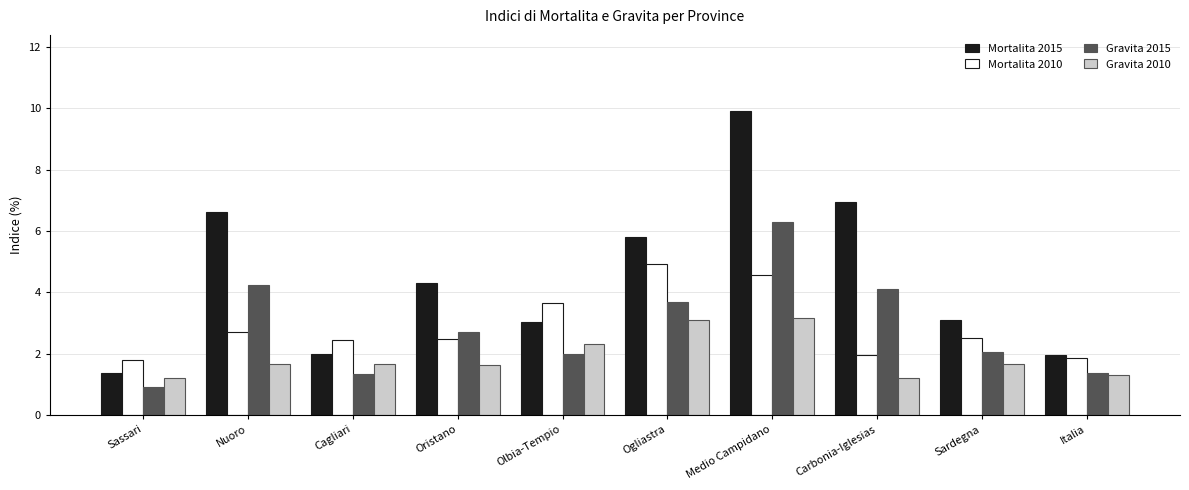

Which series has the largest range (max minus min)?

Mortalita 2015